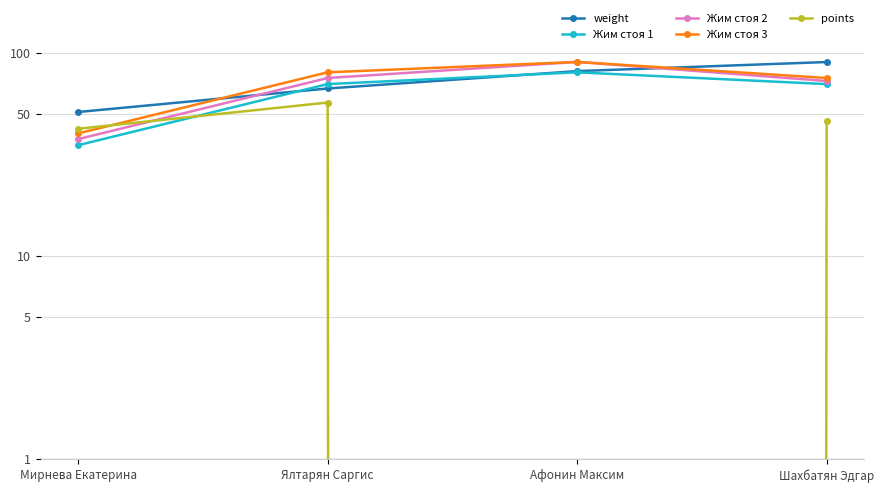

At which label does points reach its minimum?

Афонин Максим